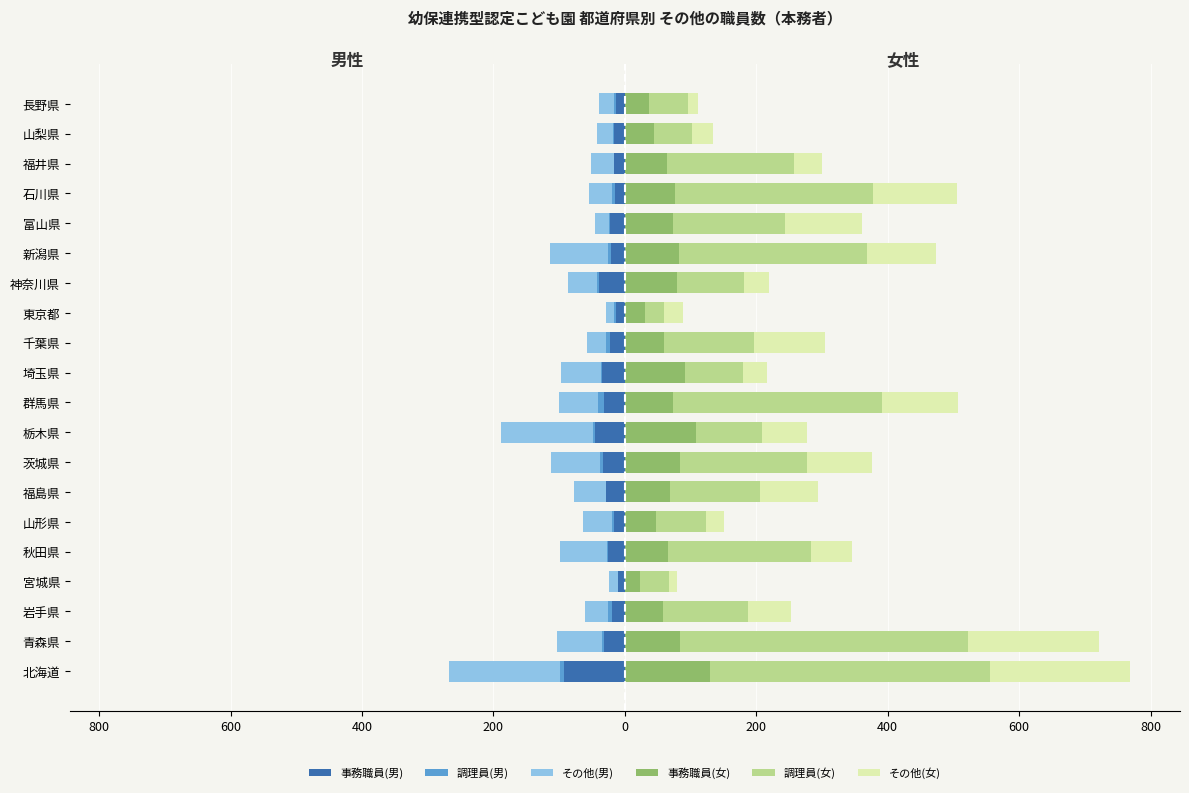

What is the total value across all series at 800?

617